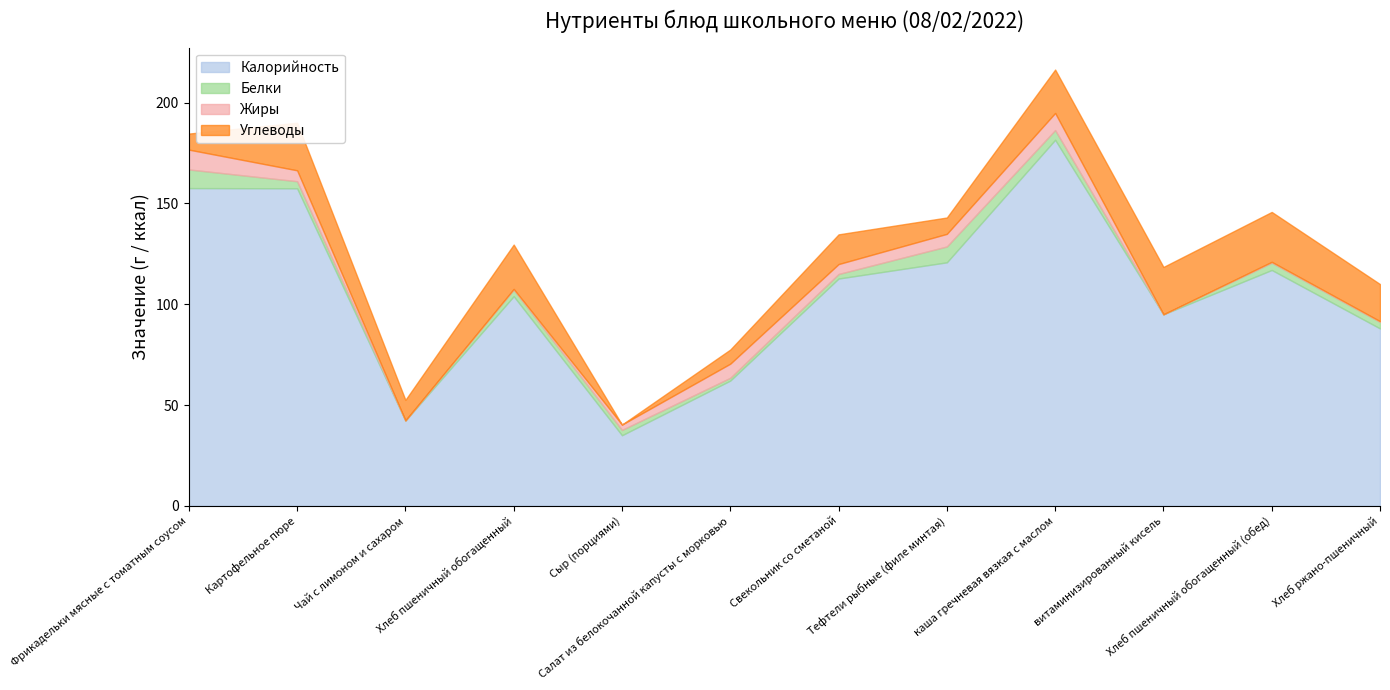

Is the value of Жиры at Фрикадельки мясные с томатным соусом greater than the value of Углеводы at Хлеб ржано-пшеничный?

No